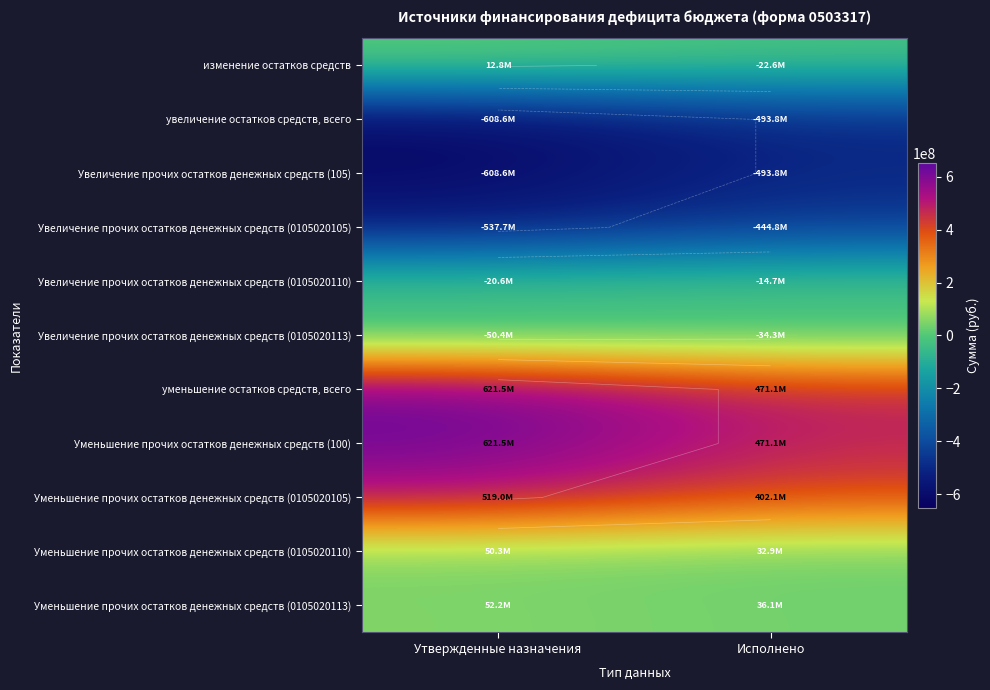

What is the highest value of the Увеличение прочих остатков денежных средств (105) series?

-493757609.3